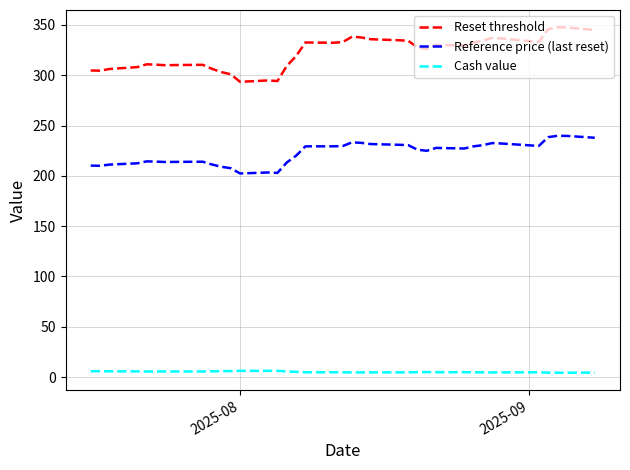

What is the sum of all Cash value values?

195.7